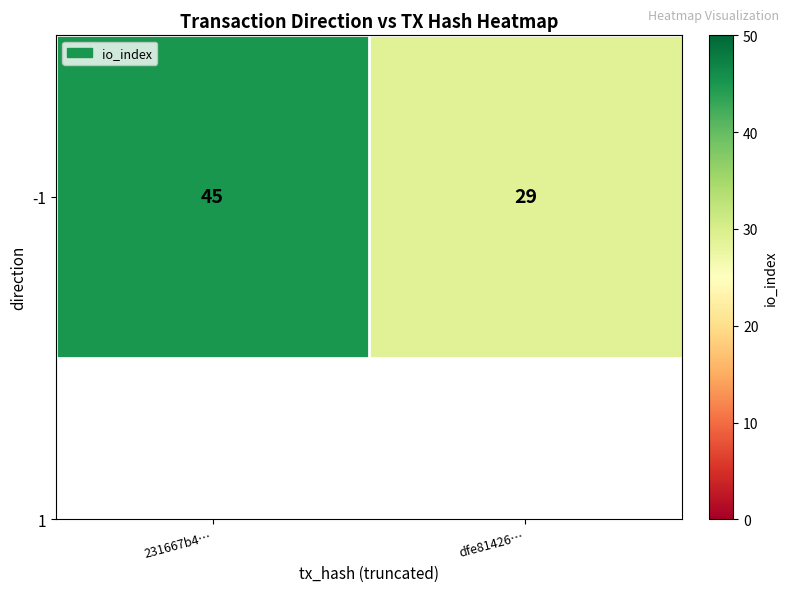

Approximately how many times larger is the value at 231667b4… compared to dfe81426…?

1.6